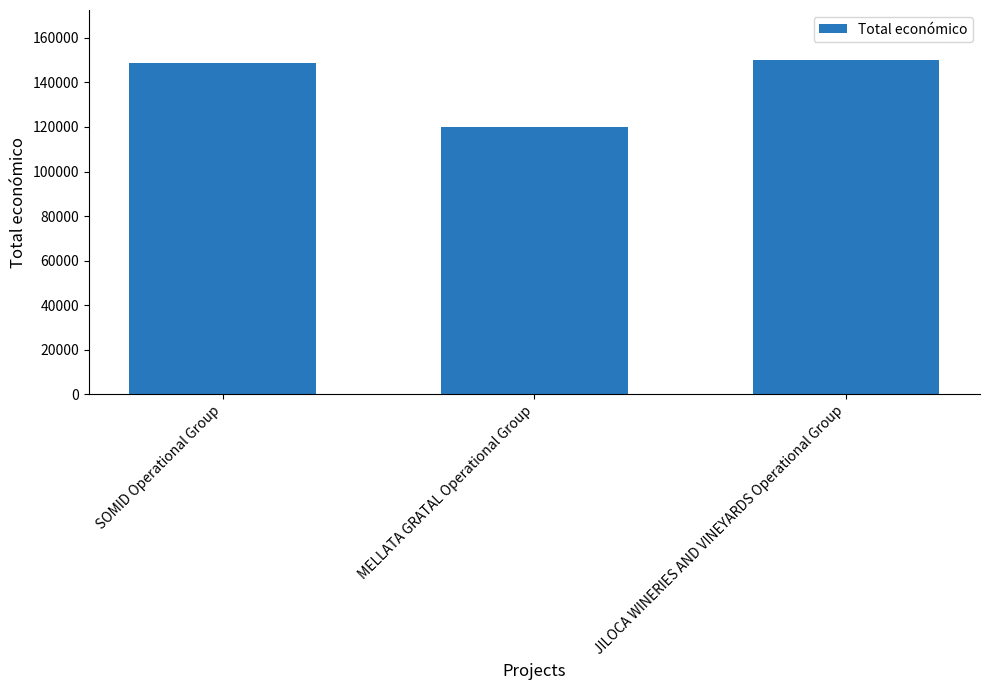

What is the average value?

139511